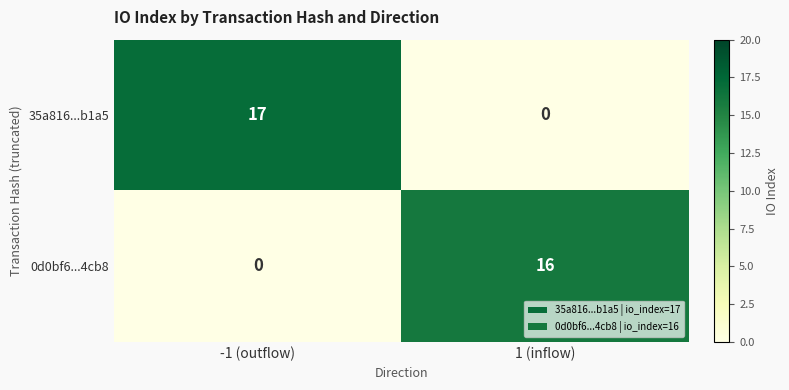

Read the 35a816...b1a5 value at -1 (outflow).

17